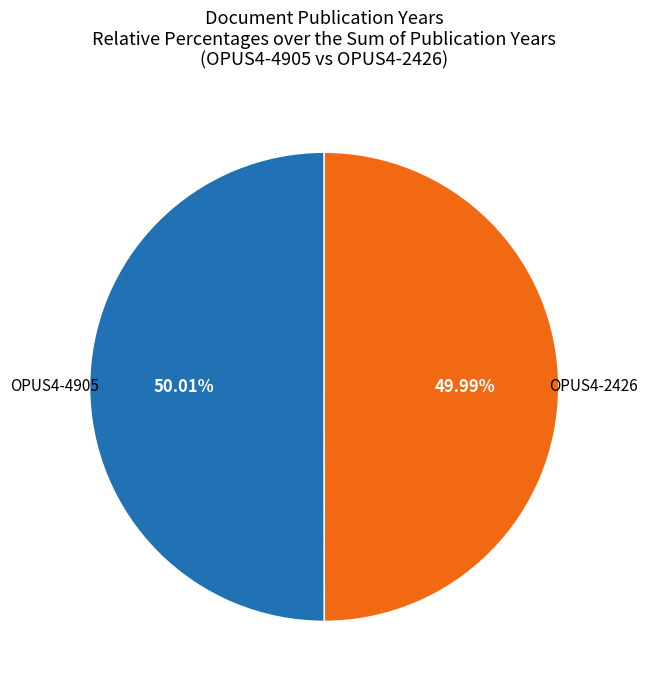

Count the number of slices in the pie.

2